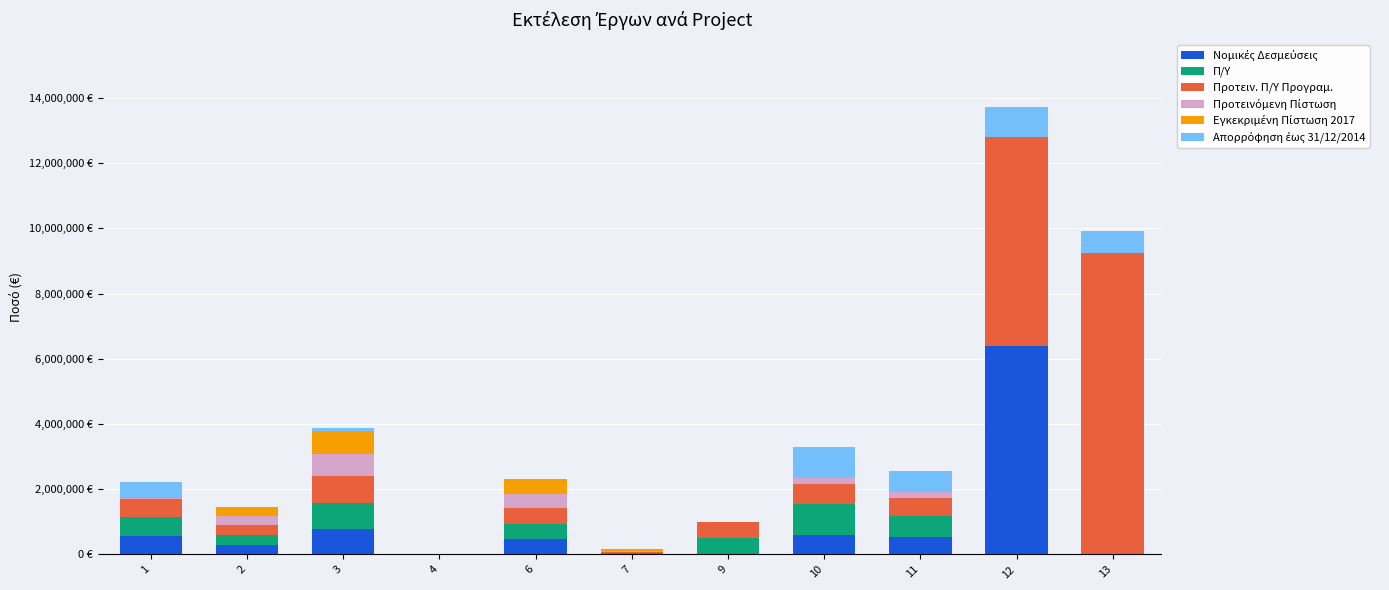

At how many categories does at least one series exceed 1548582?

2